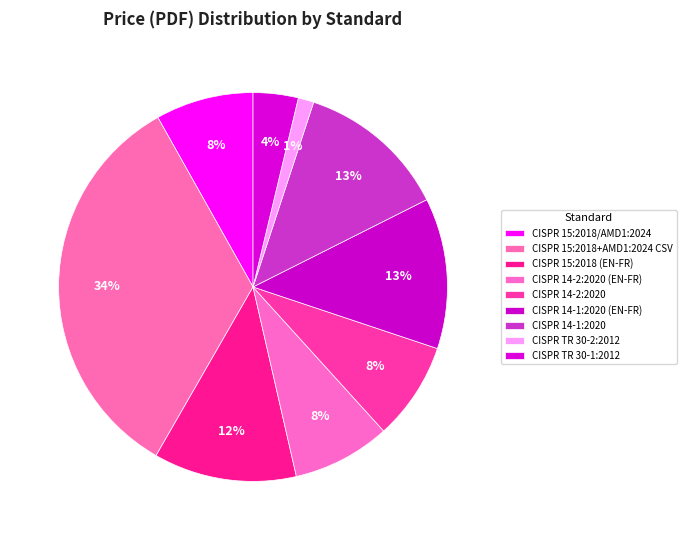

To the nearest percent, what is the difference between the CISPR 15:2018+AMD1:2024 CSV and CISPR 14-1:2020 (EN-FR) slice percentages?

21%